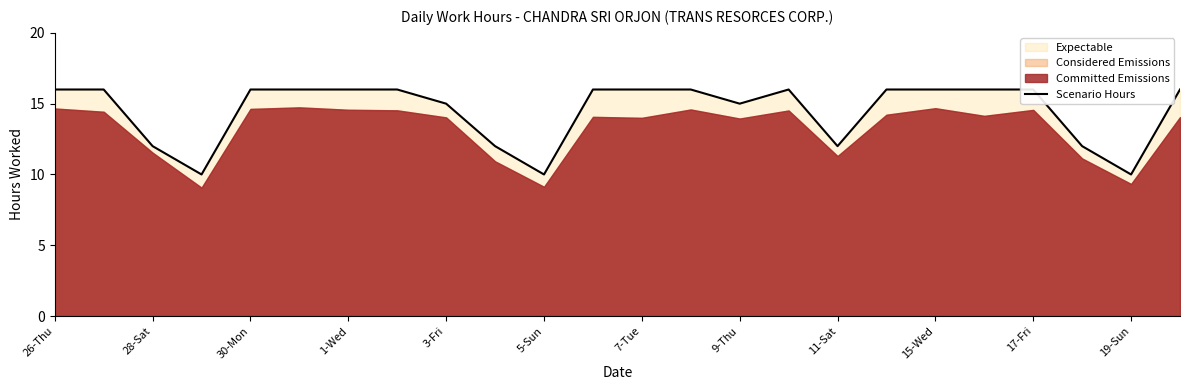

Which has a higher value, 26-Thu or 19?

26-Thu